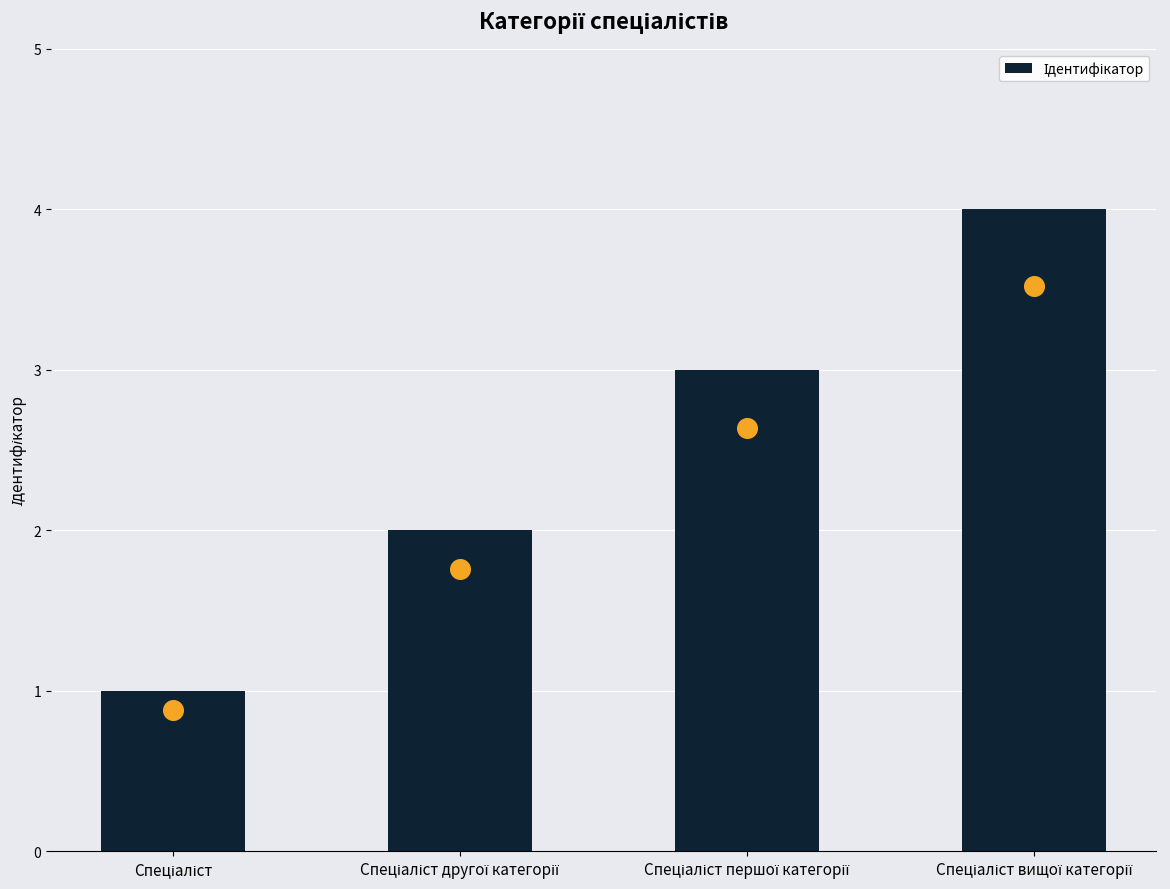

What is the ratio of the value at Спеціаліст вищої категорії to the value at Спеціаліст?

4.0